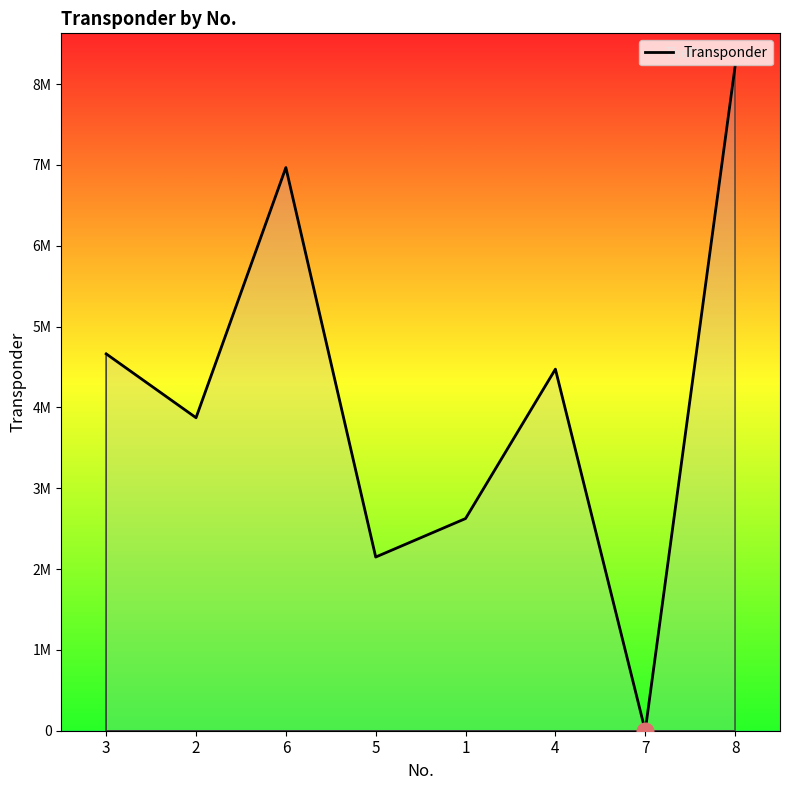

Does the chart have visible grid lines?

No